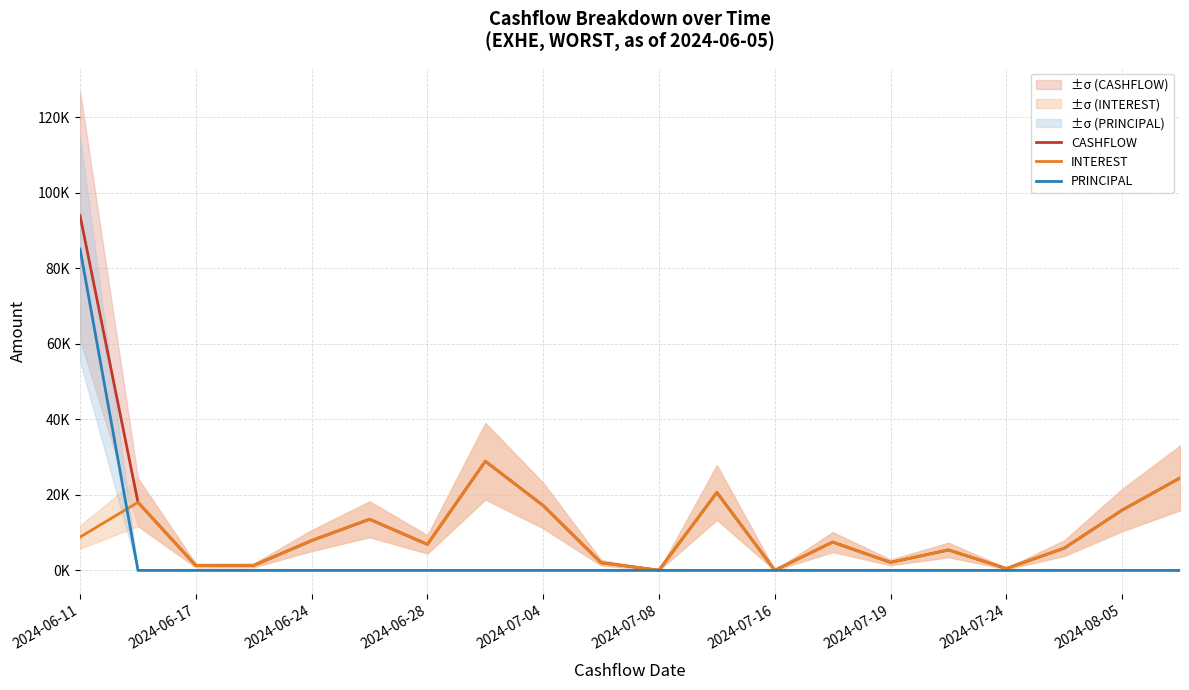

The value of INTEREST at 2024-07-16 is 11327.4. True or false?

False